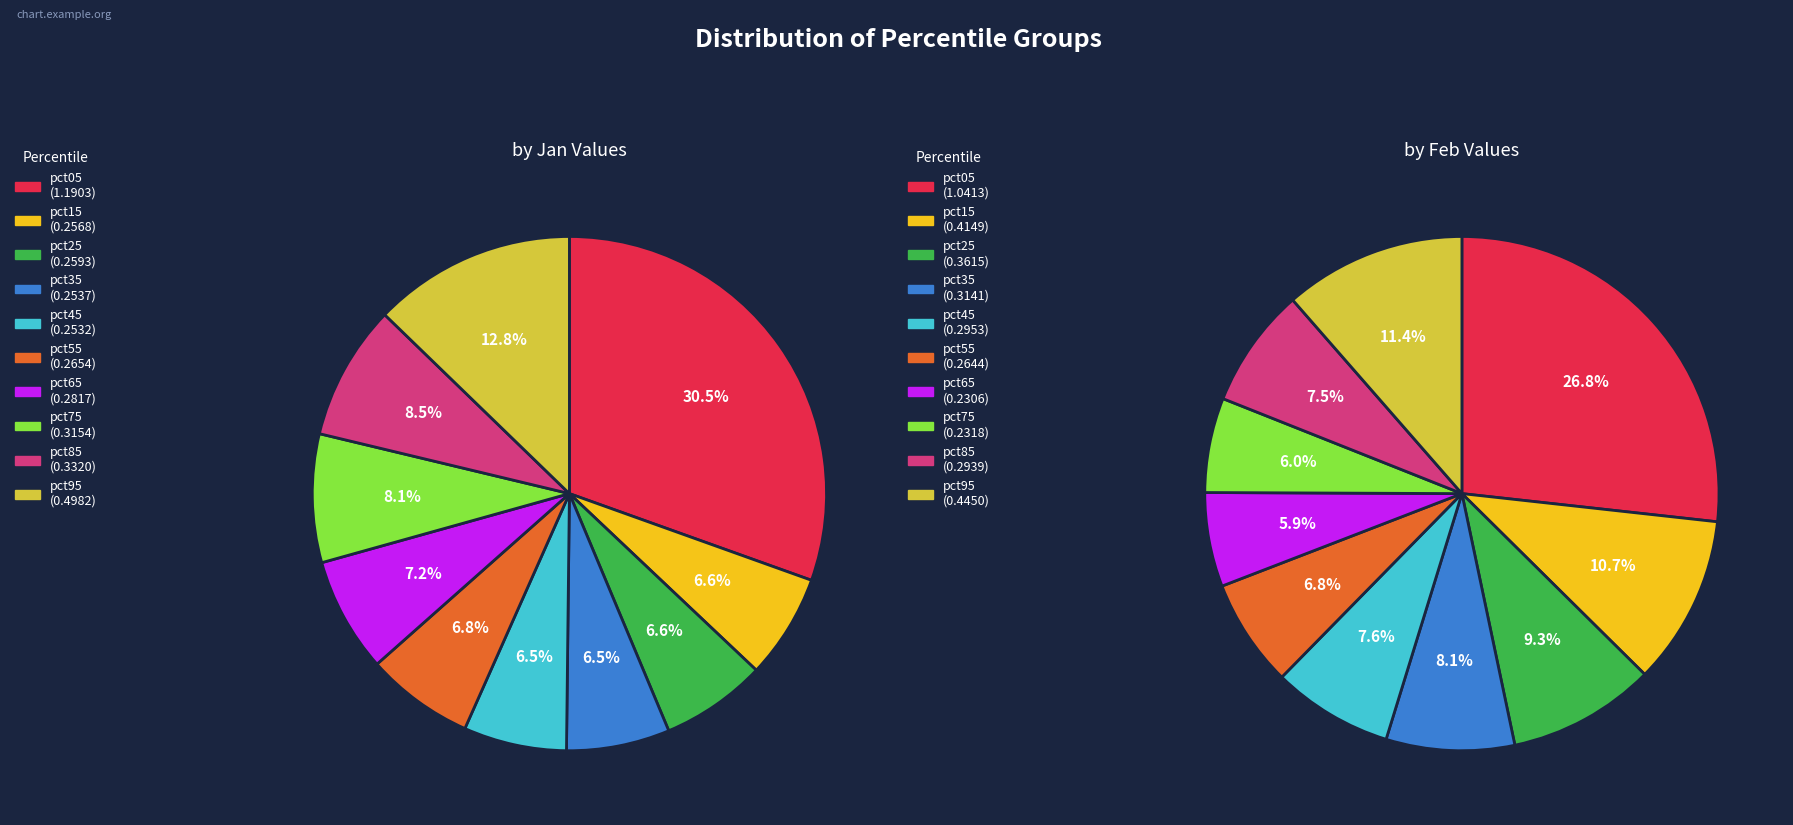

How many segments does this pie chart have?

10